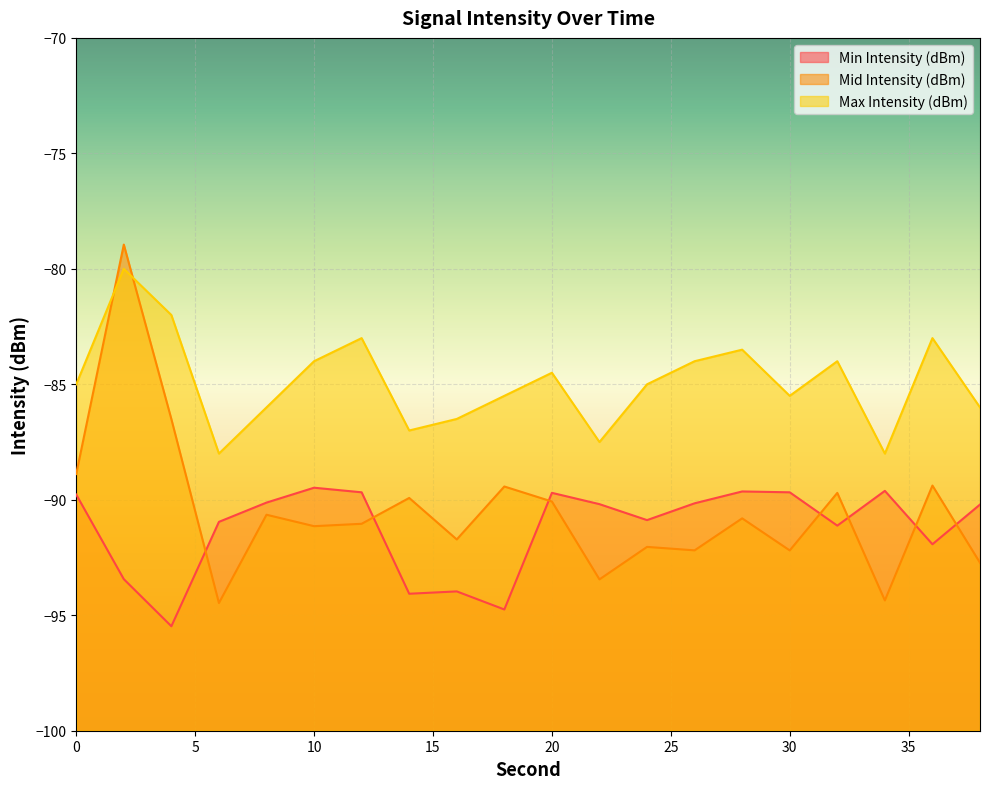

At 32, list the series in order from largest to smallest.

Max Intensity (dBm), Mid Intensity (dBm), Min Intensity (dBm)